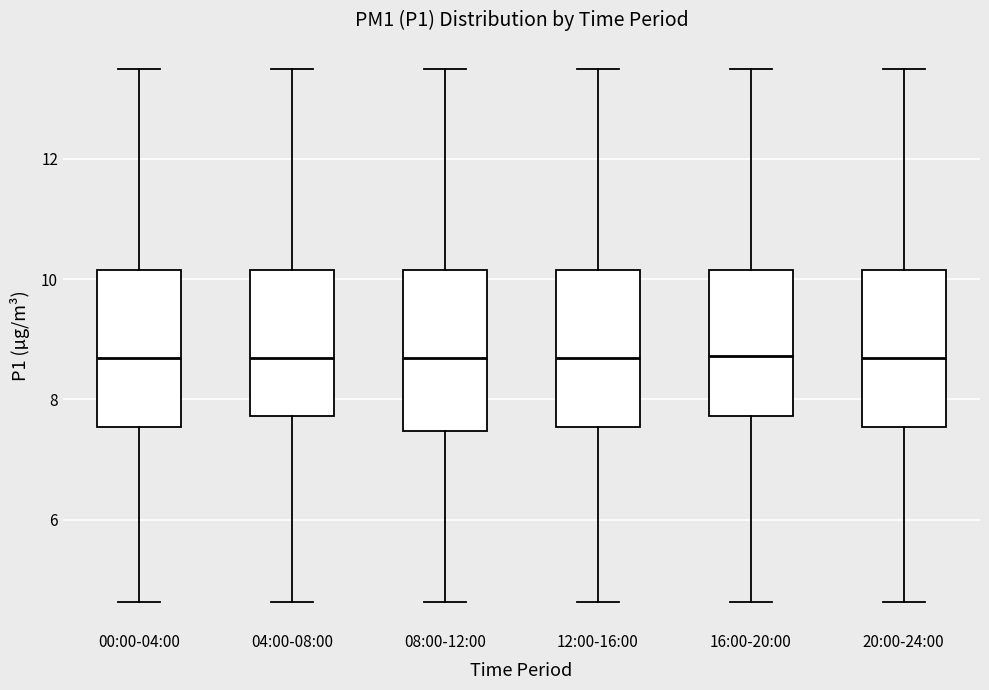

Reading left to right, transcribe this box plot: for each box, give where its median line is, the range the box spans, and where its two whiskers end, as read against the y-axis. The values are not printed on the chart, so give them approximately, as read against the axis.

00:00-04:00: median 8.6, box 7.6 to 10.2, whiskers 4.6 to 13.4
04:00-08:00: median 8.6, box 7.8 to 10.2, whiskers 4.6 to 13.4
08:00-12:00: median 8.6, box 7.4 to 10.2, whiskers 4.6 to 13.4
12:00-16:00: median 8.6, box 7.6 to 10.2, whiskers 4.6 to 13.4
16:00-20:00: median 8.8, box 7.8 to 10.2, whiskers 4.6 to 13.4
20:00-24:00: median 8.6, box 7.6 to 10.2, whiskers 4.6 to 13.4